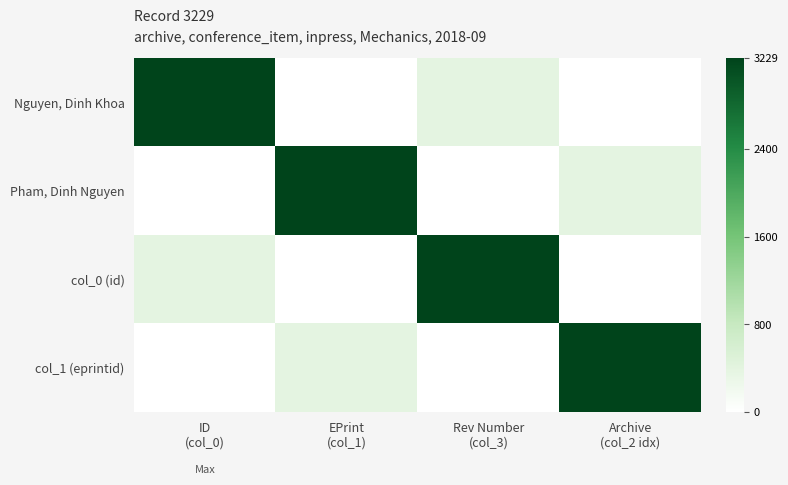

Rank the series at Archive (col_2 idx) from lowest to highest value.

Nguyen, Dinh Khoa, col_0 (id), Pham, Dinh Nguyen, col_1 (eprintid)